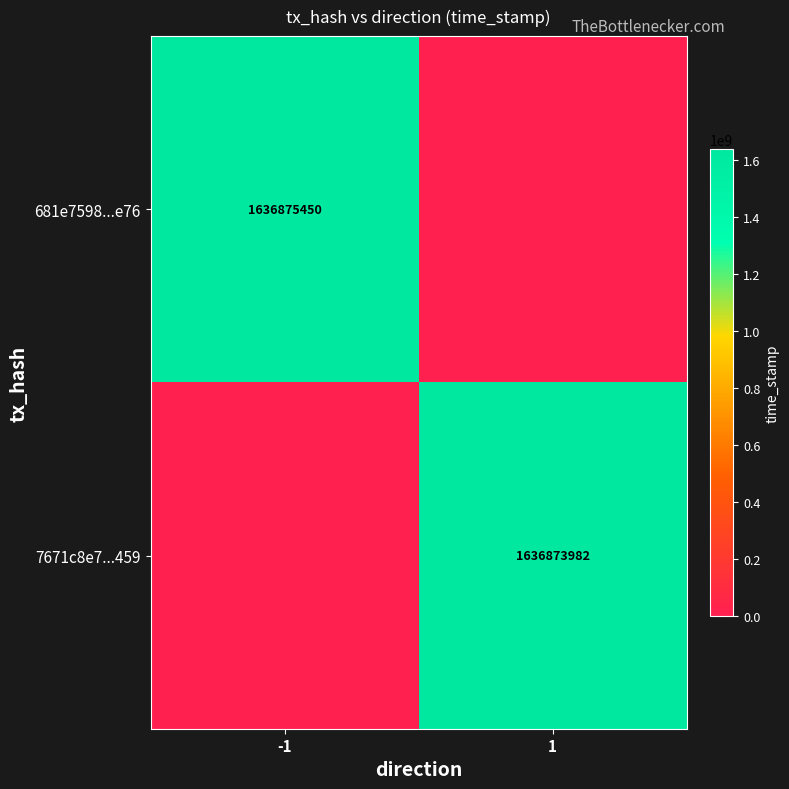

Is it true that 7671c8e7...459 equals 2643861679 at 1?

False